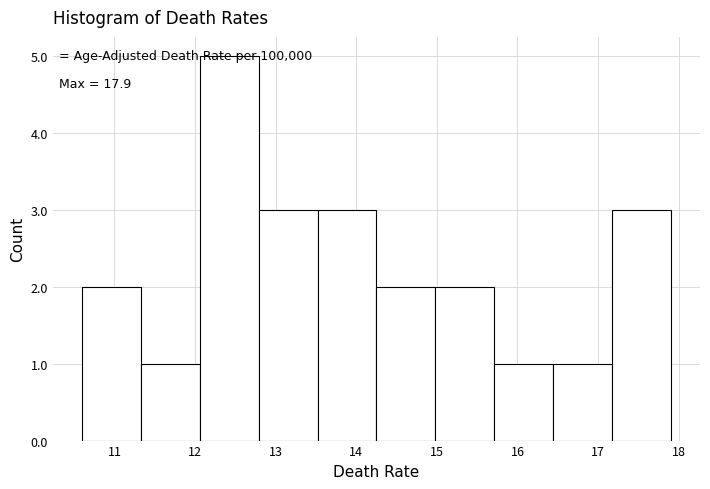

Over which range of the x-axis is the bar tallest?

12.06 to 12.79